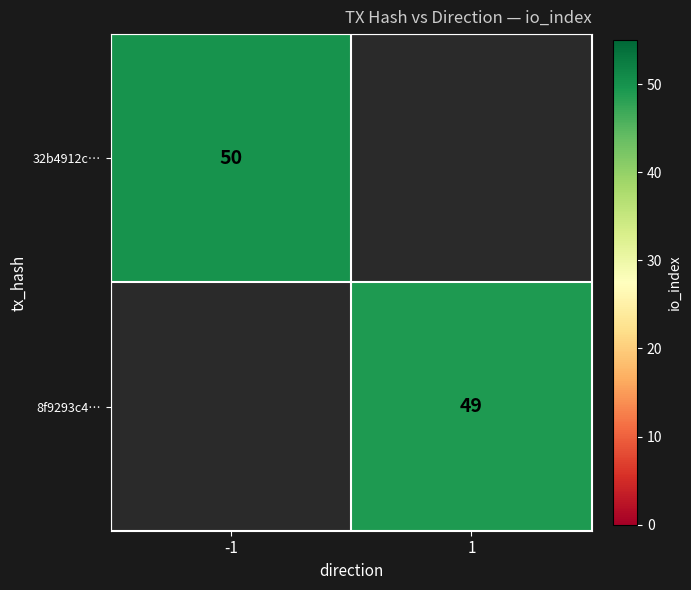

Is it true that 32b4912c… equals 50 at -1?

True